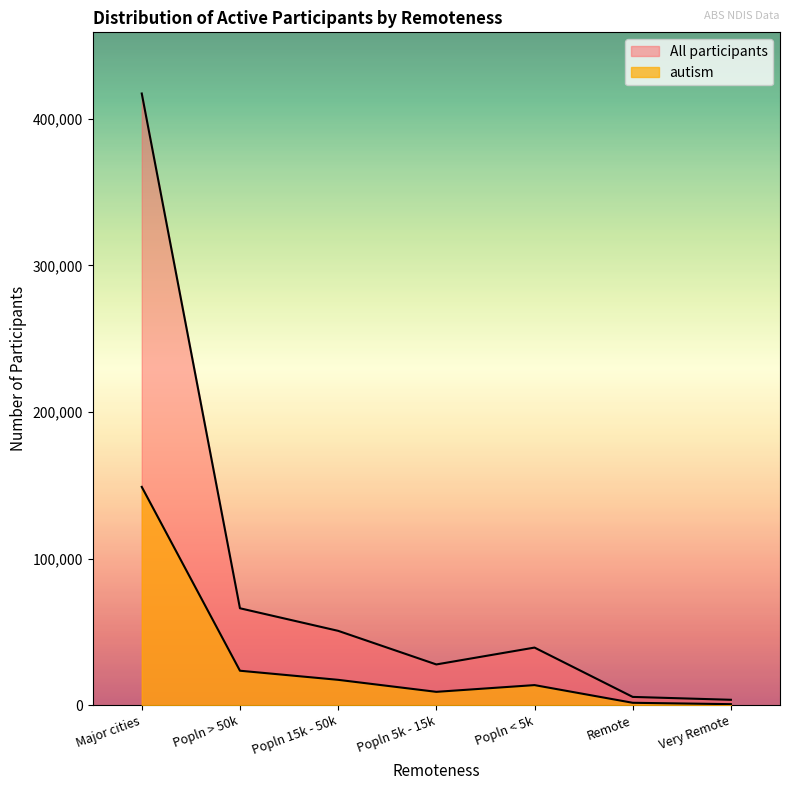

What is the label of the 6th point from the right?

Popln > 50k